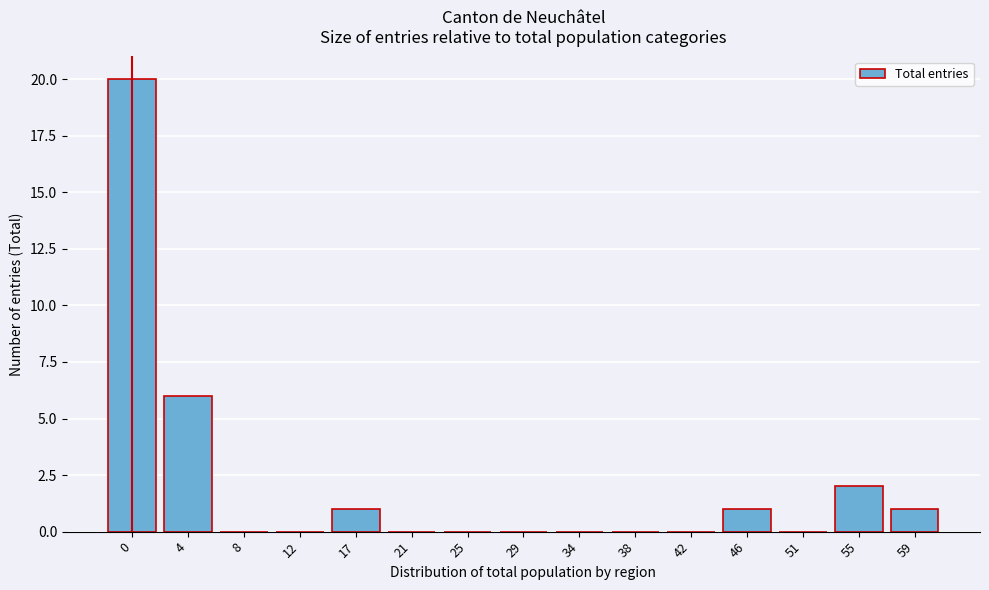

Reading left to right, list all the values displayed in this chart.

0=20	4=6	8=0	12=0	17=1	21=0	25=0	29=0	34=0	38=0	42=0	46=1	51=0	55=2	59=1